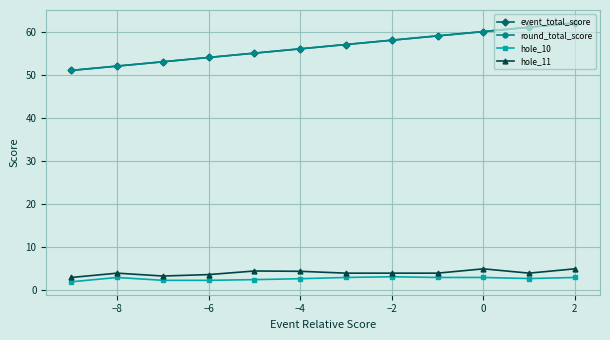

Does the chart have visible grid lines?

Yes